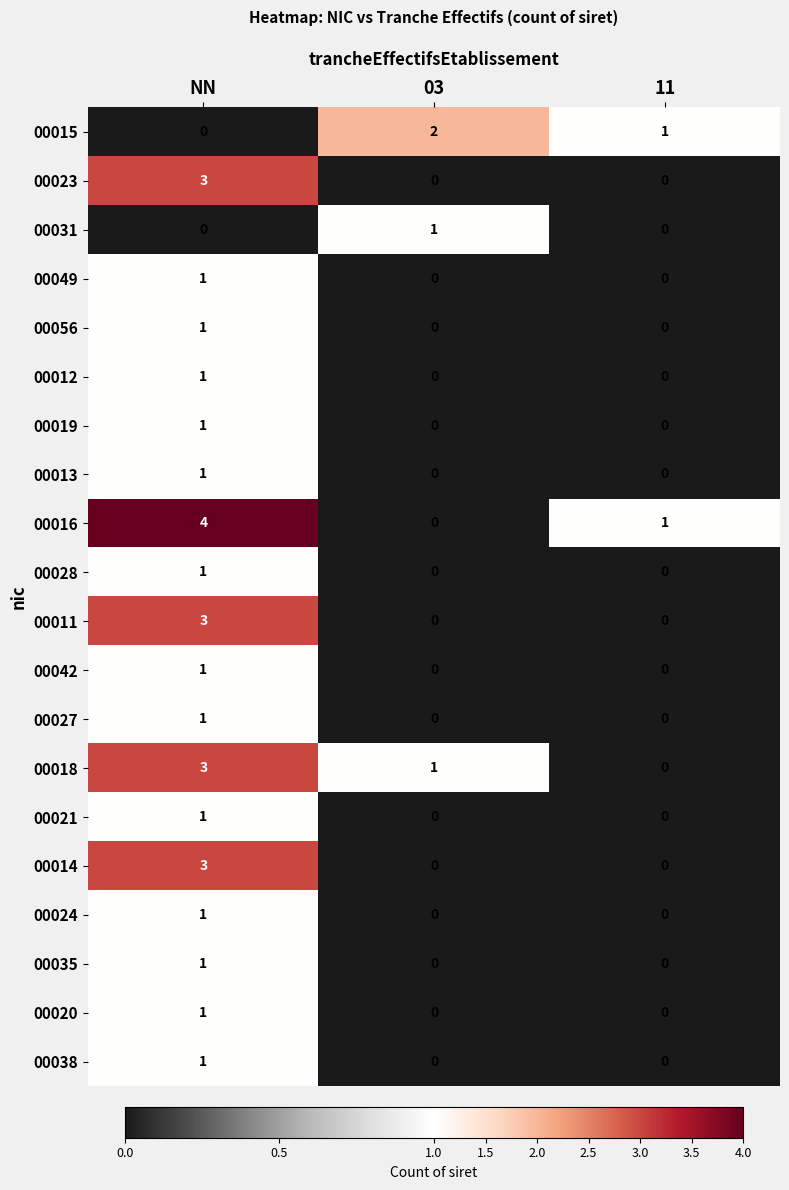

True or false: 00014 has a value of 0 at 03.

True